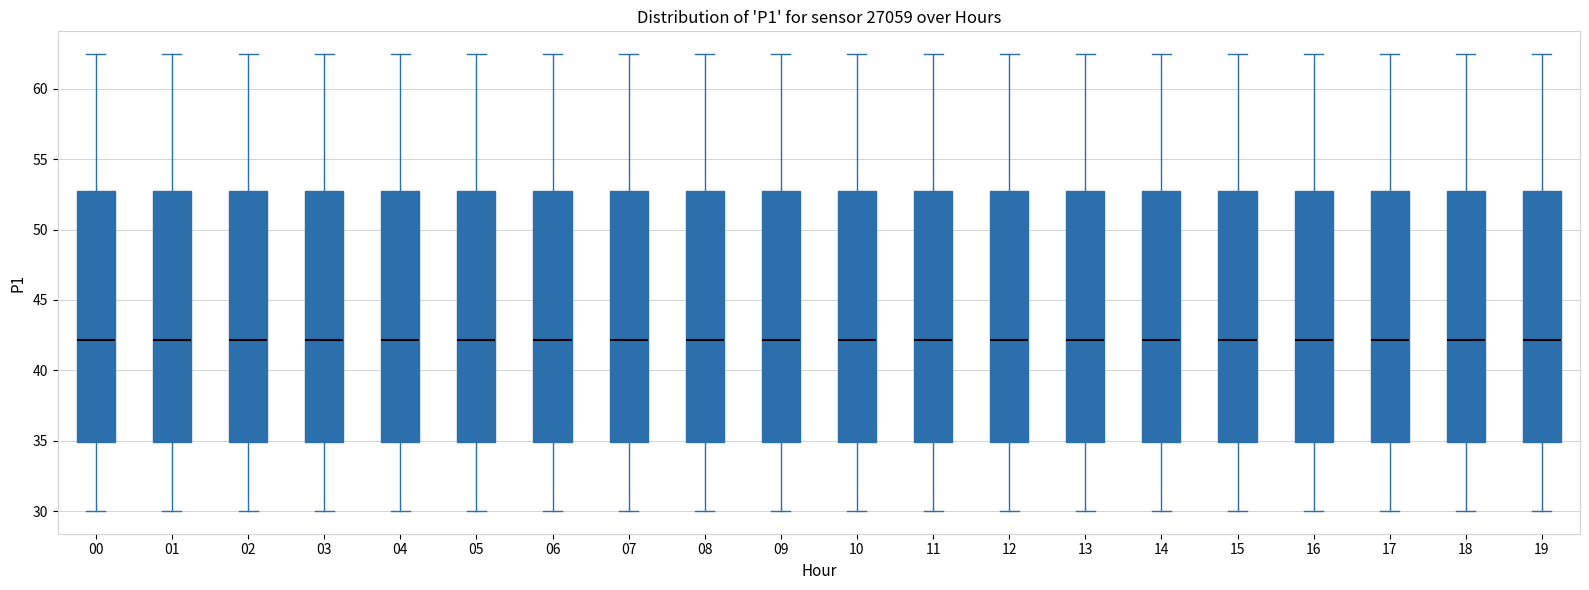

Reading left to right, transcribe this box plot: for each box, give where its median line is, the range the box spans, and where its two whiskers end, as read against the y-axis. The values are not printed on the chart, so give them approximately, as read against the axis.

00: median 42.0, box 35.0 to 52.5, whiskers 30.0 to 62.5
01: median 42.0, box 35.0 to 52.5, whiskers 30.0 to 62.5
02: median 42.0, box 35.0 to 52.5, whiskers 30.0 to 62.5
03: median 42.0, box 35.0 to 52.5, whiskers 30.0 to 62.5
04: median 42.0, box 35.0 to 52.5, whiskers 30.0 to 62.5
05: median 42.0, box 35.0 to 52.5, whiskers 30.0 to 62.5
06: median 42.0, box 35.0 to 52.5, whiskers 30.0 to 62.5
07: median 42.0, box 35.0 to 52.5, whiskers 30.0 to 62.5
08: median 42.0, box 35.0 to 52.5, whiskers 30.0 to 62.5
09: median 42.0, box 35.0 to 52.5, whiskers 30.0 to 62.5
10: median 42.0, box 35.0 to 52.5, whiskers 30.0 to 62.5
11: median 42.0, box 35.0 to 52.5, whiskers 30.0 to 62.5
12: median 42.0, box 35.0 to 52.5, whiskers 30.0 to 62.5
13: median 42.0, box 35.0 to 52.5, whiskers 30.0 to 62.5
14: median 42.0, box 35.0 to 52.5, whiskers 30.0 to 62.5
15: median 42.0, box 35.0 to 52.5, whiskers 30.0 to 62.5
16: median 42.0, box 35.0 to 52.5, whiskers 30.0 to 62.5
17: median 42.0, box 35.0 to 52.5, whiskers 30.0 to 62.5
18: median 42.0, box 35.0 to 52.5, whiskers 30.0 to 62.5
19: median 42.0, box 35.0 to 52.5, whiskers 30.0 to 62.5